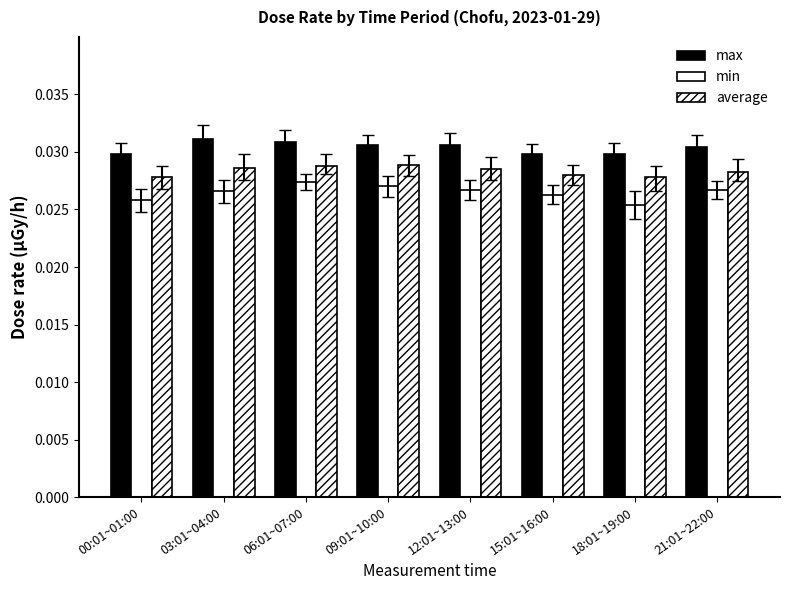

Reading left to right, list all the values displayed in this chart.

max: 00:01~01:00=0.0	03:01~04:00=0.0	06:01~07:00=0.0	09:01~10:00=0.0	12:01~13:00=0.0	15:01~16:00=0.0	18:01~19:00=0.0	21:01~22:00=0.0
min: 00:01~01:00=0.0	03:01~04:00=0.0	06:01~07:00=0.0	09:01~10:00=0.0	12:01~13:00=0.0	15:01~16:00=0.0	18:01~19:00=0.0	21:01~22:00=0.0
average: 00:01~01:00=0.0	03:01~04:00=0.0	06:01~07:00=0.0	09:01~10:00=0.0	12:01~13:00=0.0	15:01~16:00=0.0	18:01~19:00=0.0	21:01~22:00=0.0